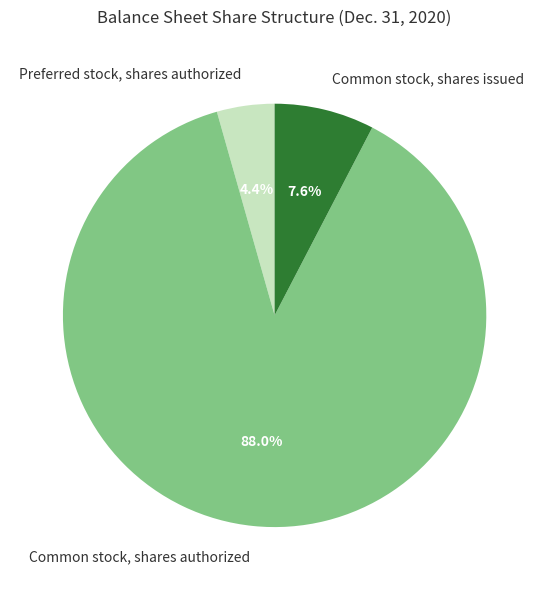

Between Common stock, shares authorized and Common stock, shares issued, which is larger?

Common stock, shares authorized